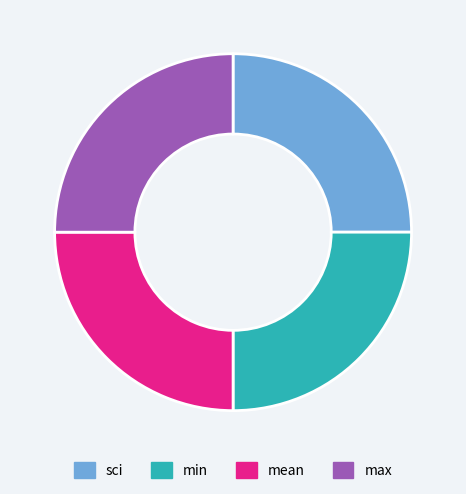

Does mean represent more than half of the total?

No